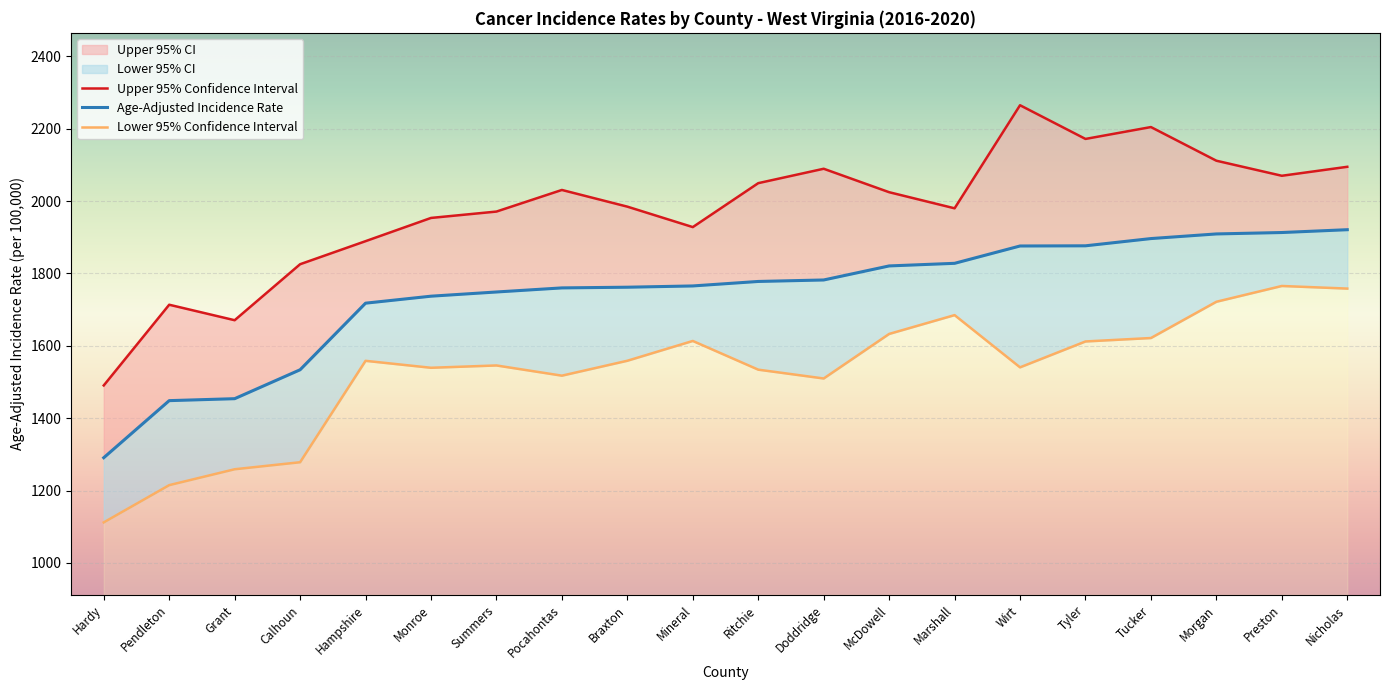

What position from the right is Grant?

18